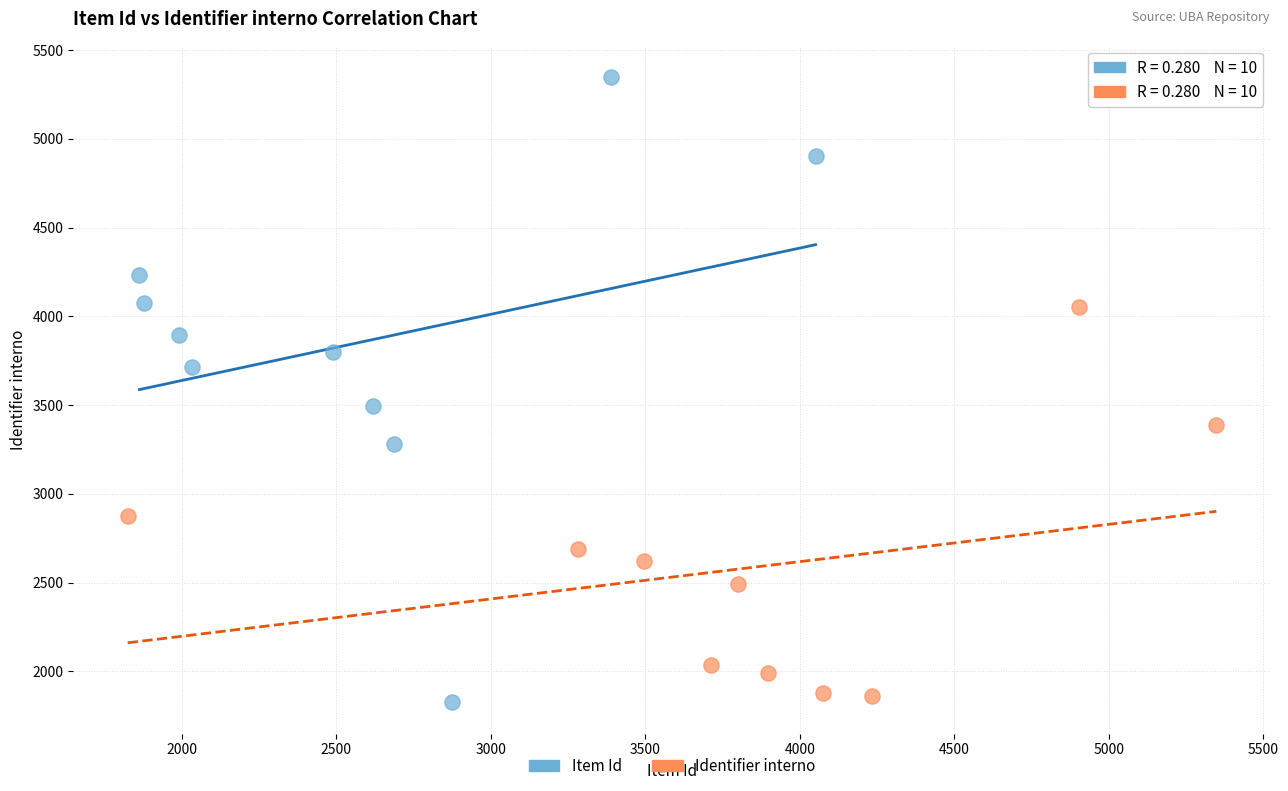

Which series reaches the maximum Y coordinate?

Item Id